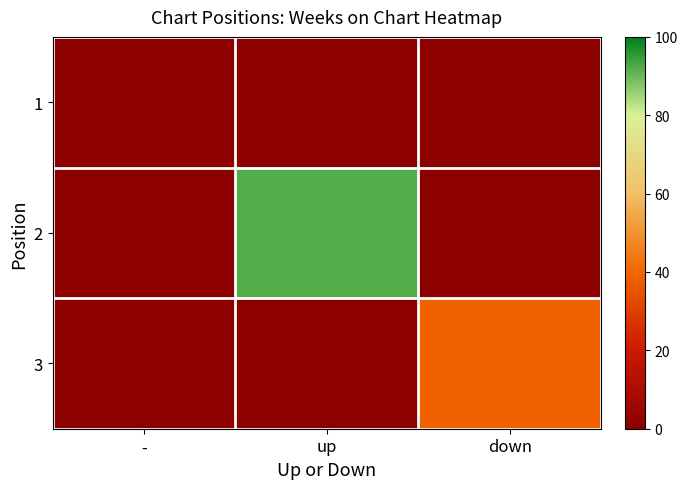

What is the total value across all series at up?

92